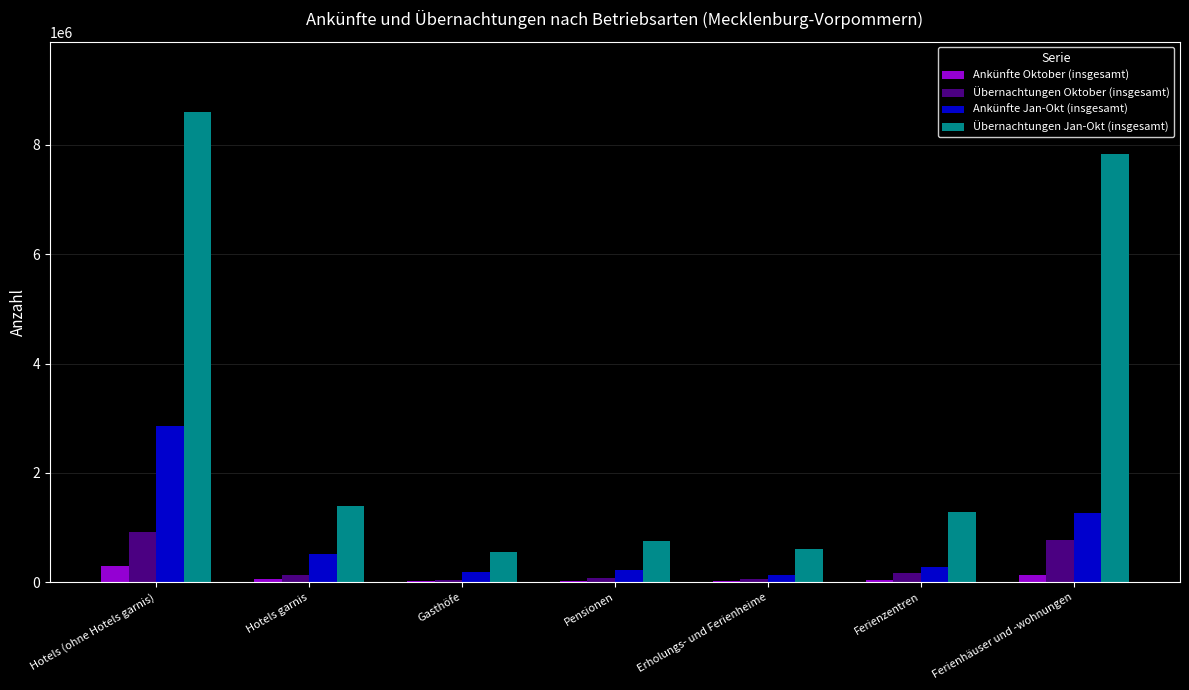

What value does the Übernachtungen Oktober (insgesamt) series have at Ferienzentren, to the nearest 10?

165430